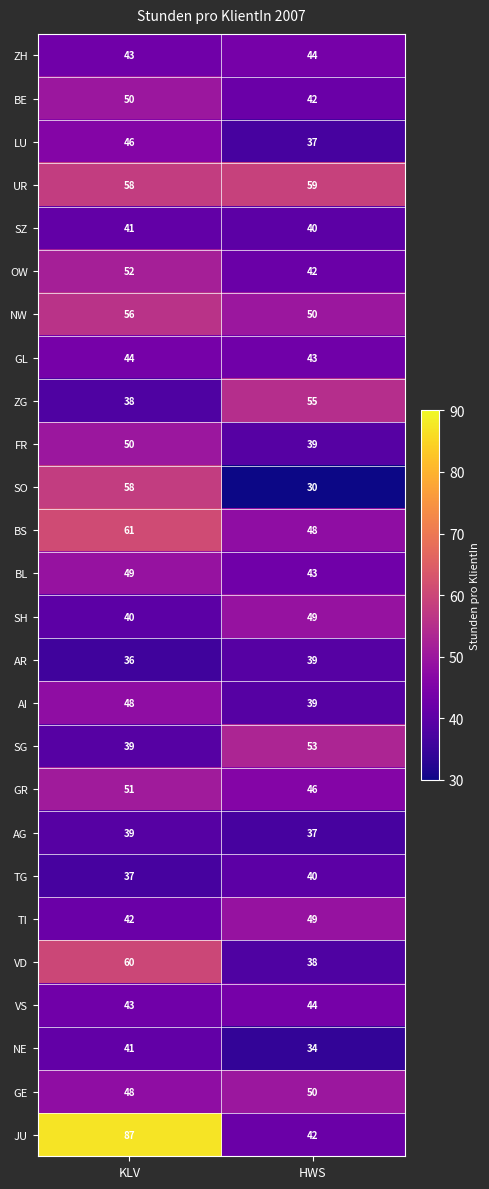

What is the total value across all series at HWS?

1132